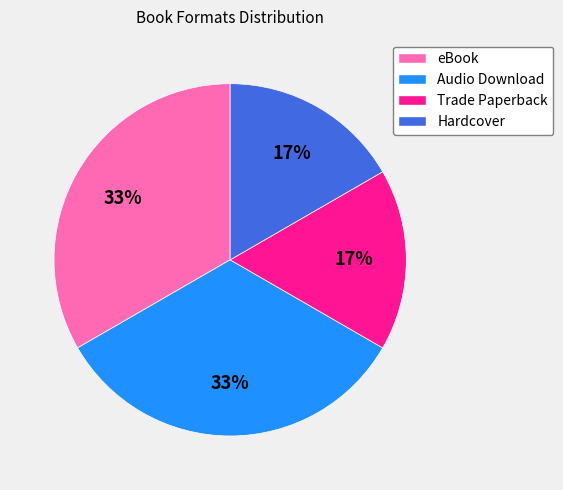

Does Trade Paperback account for over 50% of the chart?

No